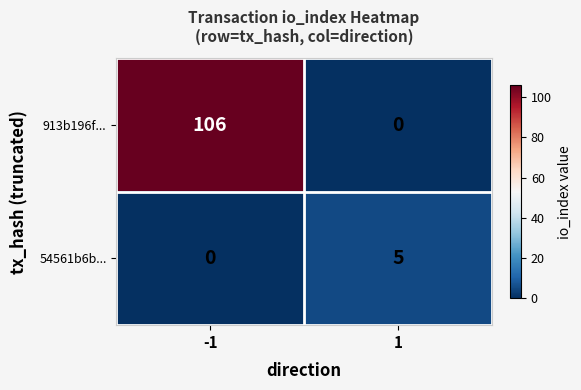

What is the highest value of the 54561b6b... series?

5